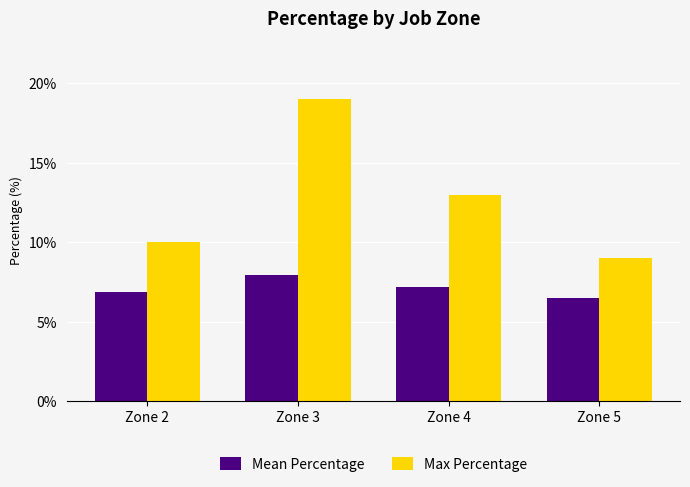

Reading right to left, list all the values displayed in this chart.

Mean Percentage: 6.5	7.2	7.9	6.9
Max Percentage: 9.0	13.0	19.0	10.0